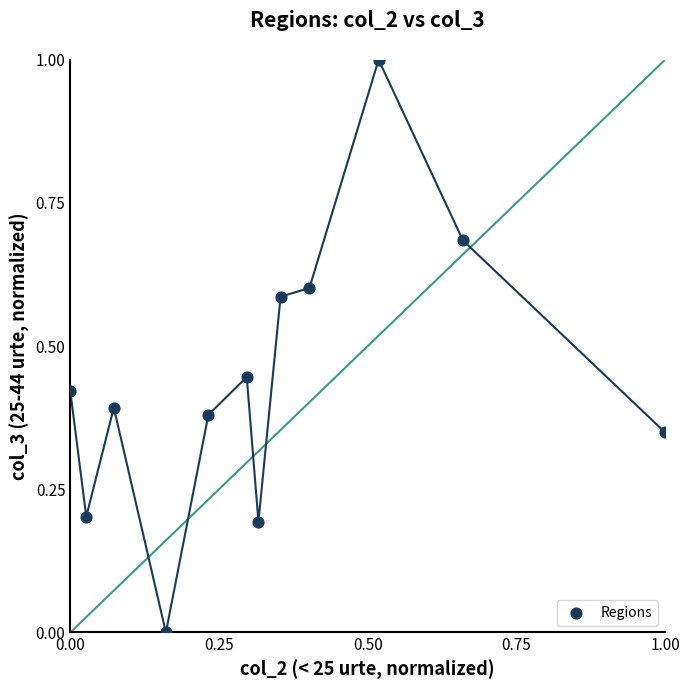

What is the range of Y values (max minus min)?

1.0